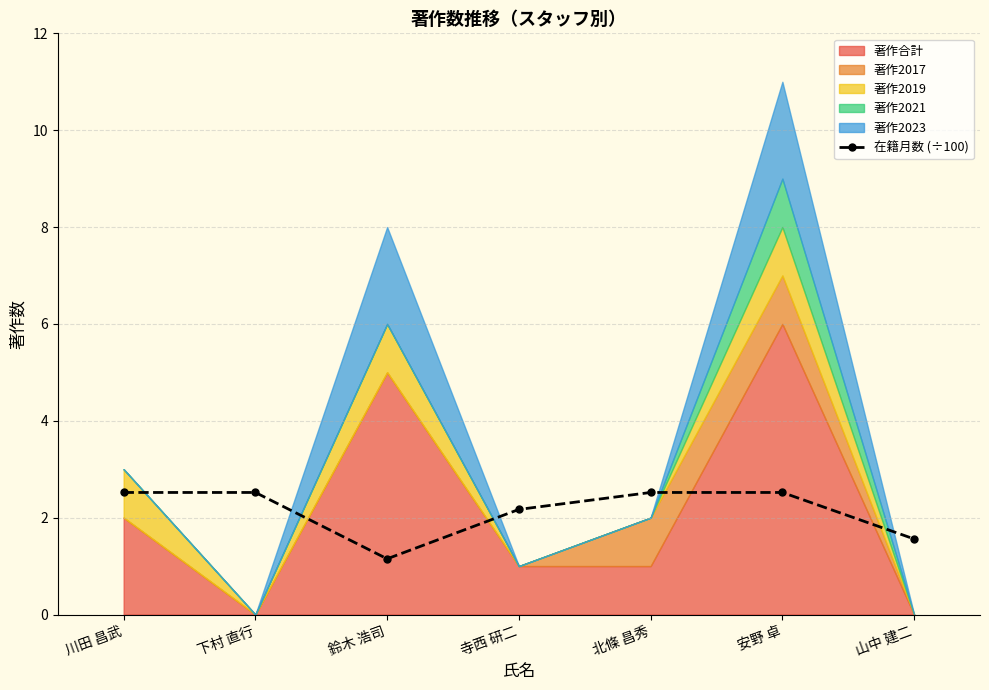

Is it true that 在籍月数 (÷100) equals 0.6 at 川田 昌武?

False